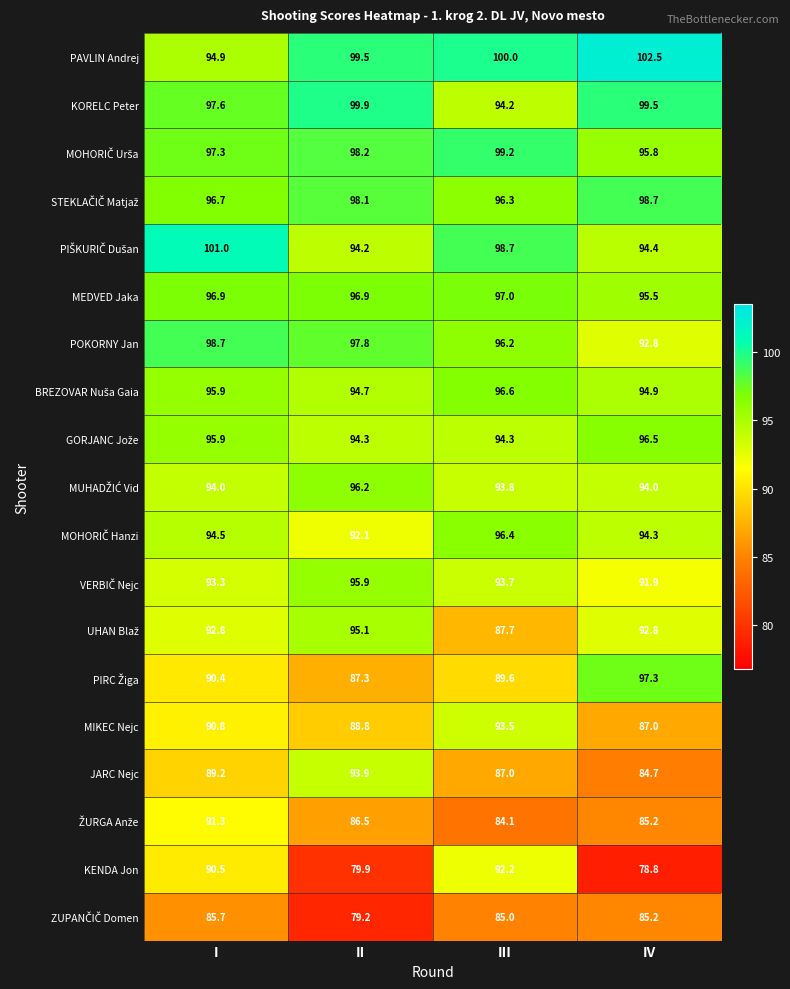

What is the total value across all series at I?

1787.4